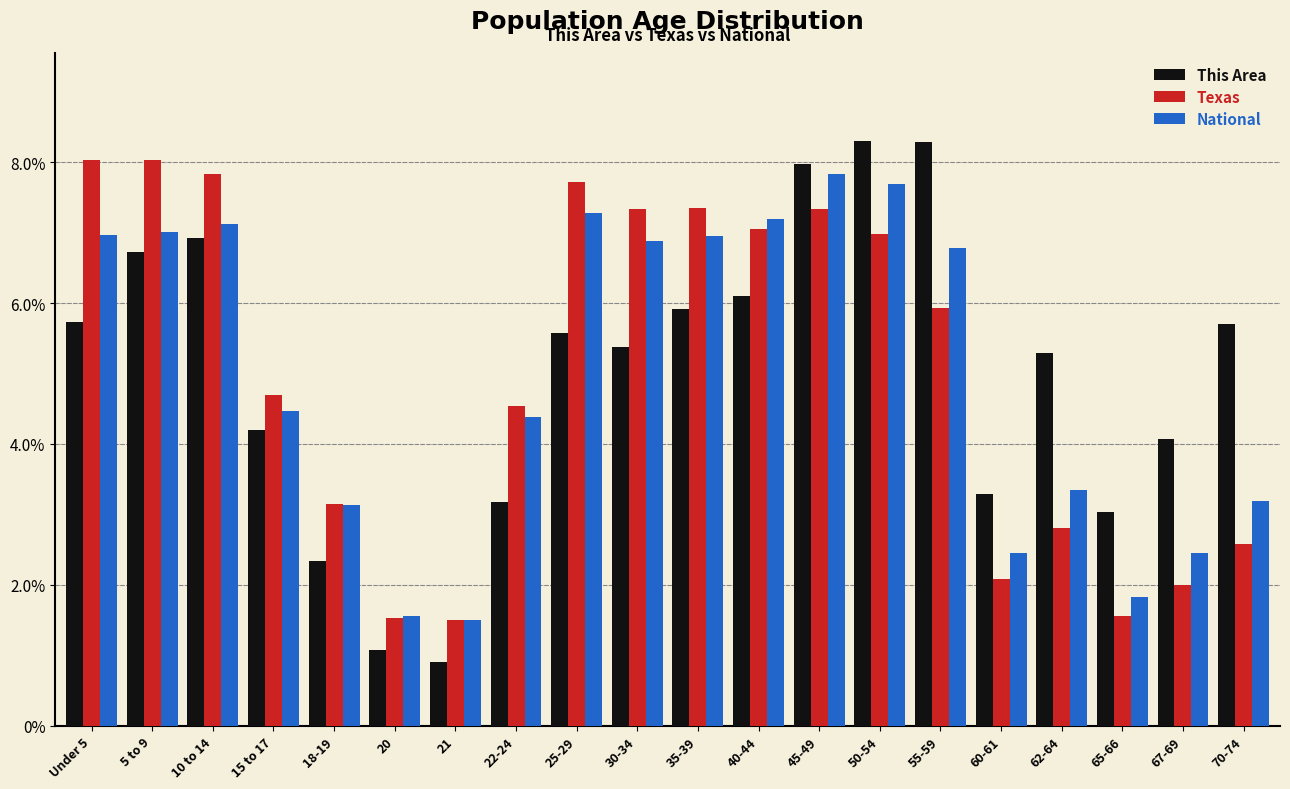

What is the highest value of the National series?

7.8